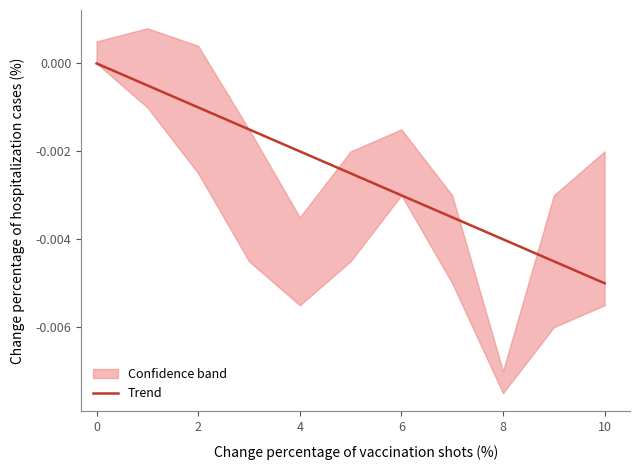

How many values are below zero?

10